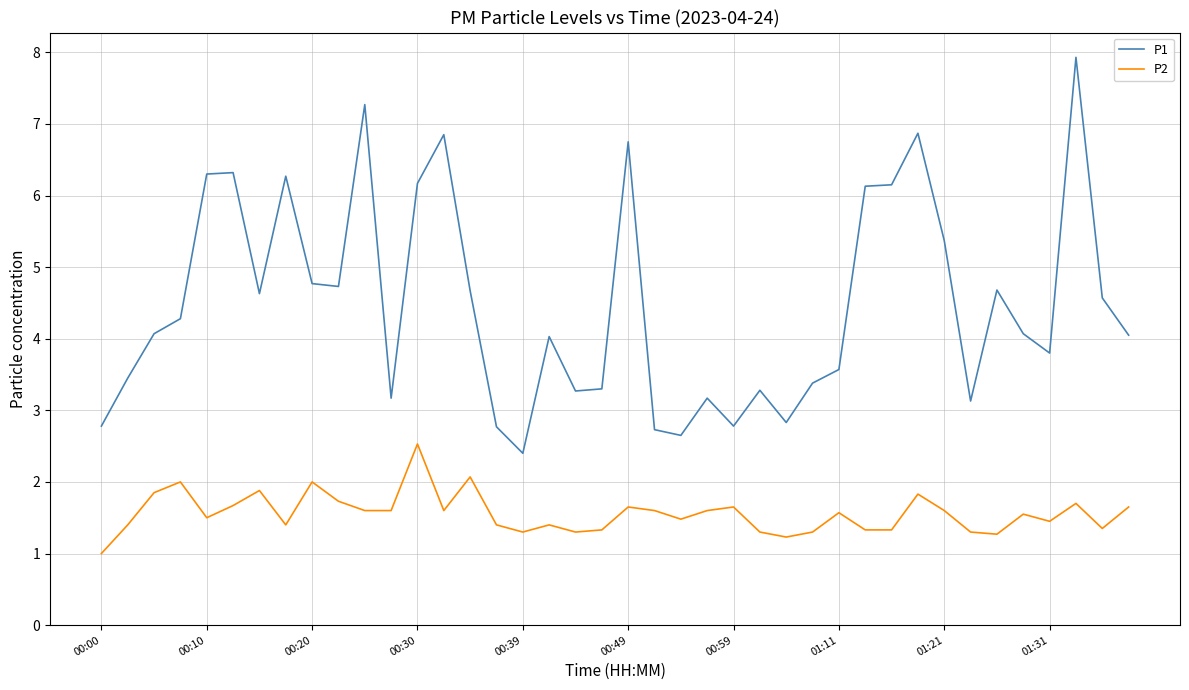

How many lines are shown in the chart?

2